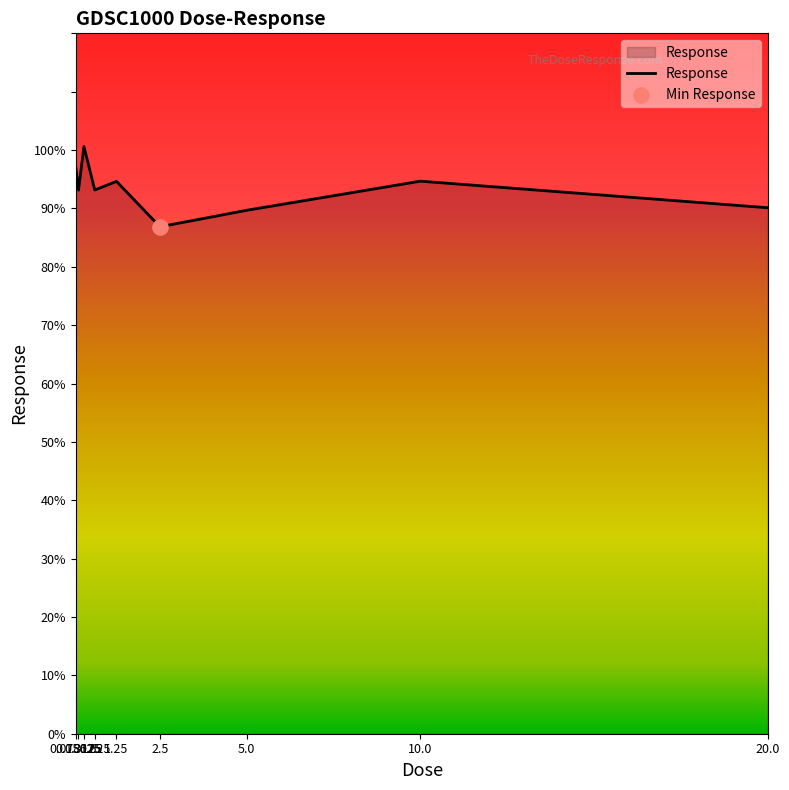

What is the change in value from 0.078125 to 10.0?

-2.5